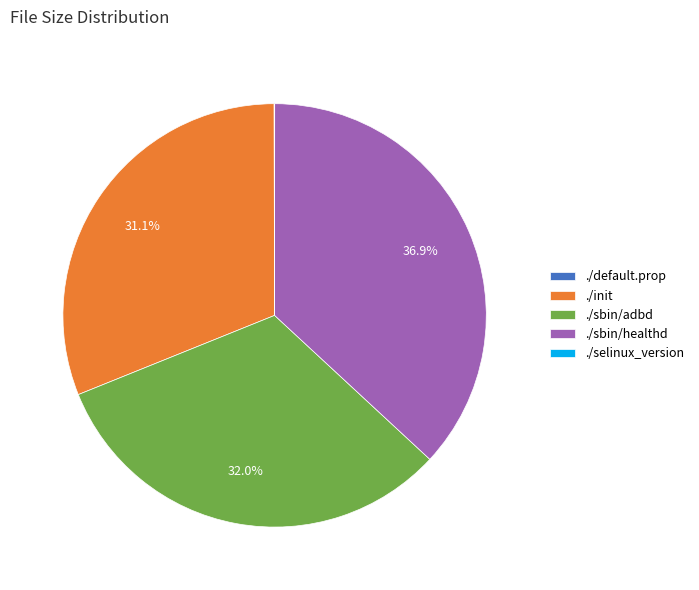

What percentage is NOT represented by ./init?

68.9%